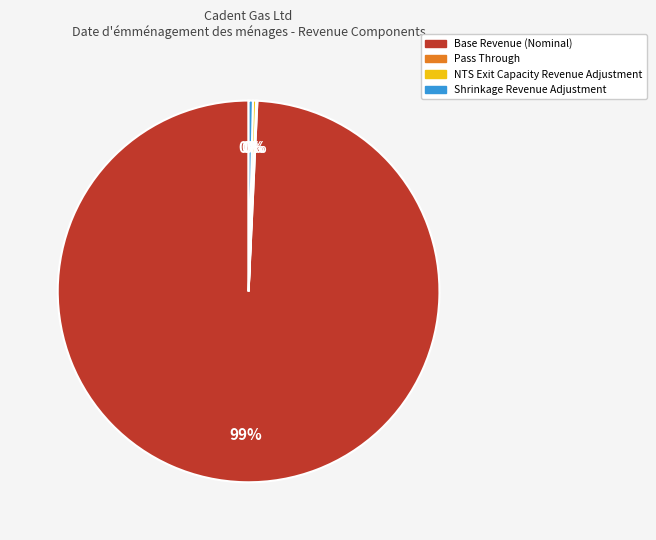

Is there any slice that represents more than half of the pie?

Yes